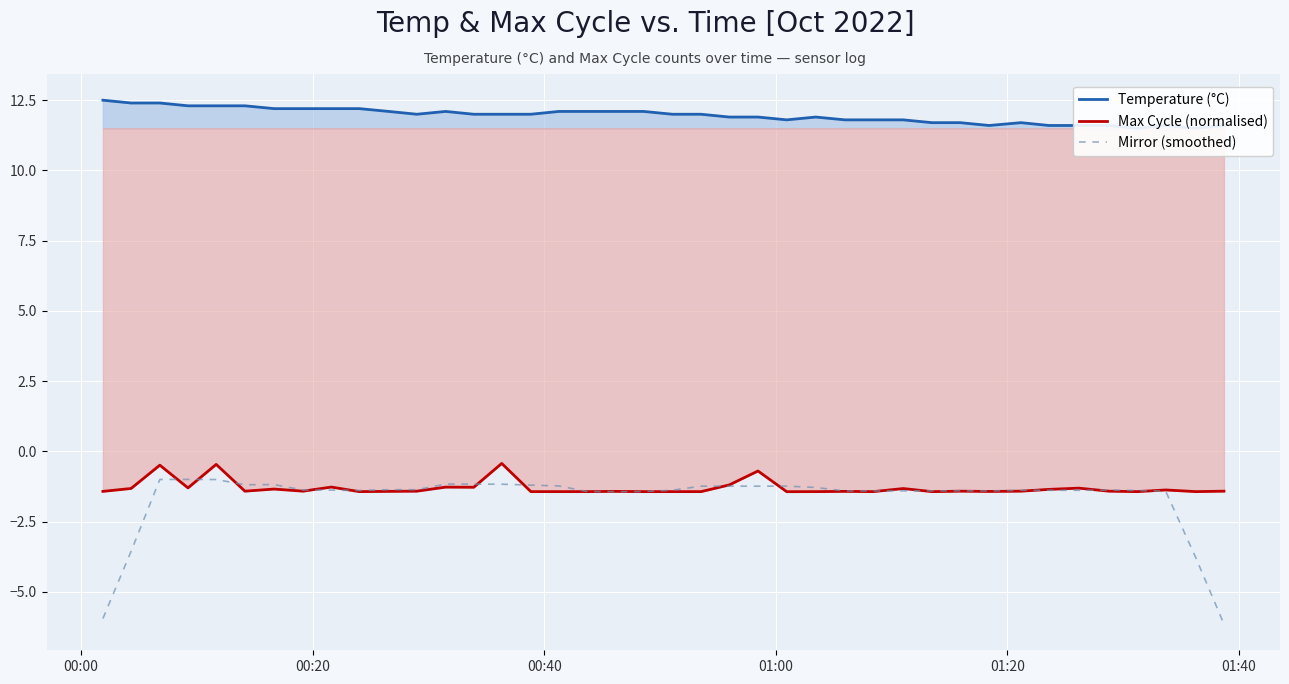

The Temperature (°C) series shows 6.4 at 32. True or false?

False